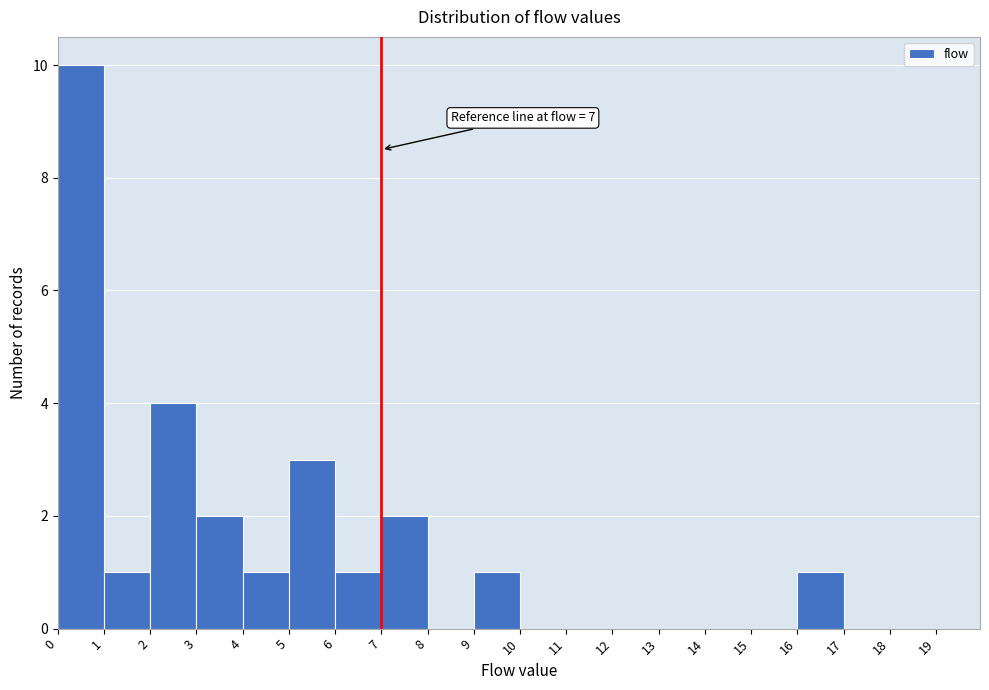

Which range on the x-axis has the tallest bar?

0 to 1